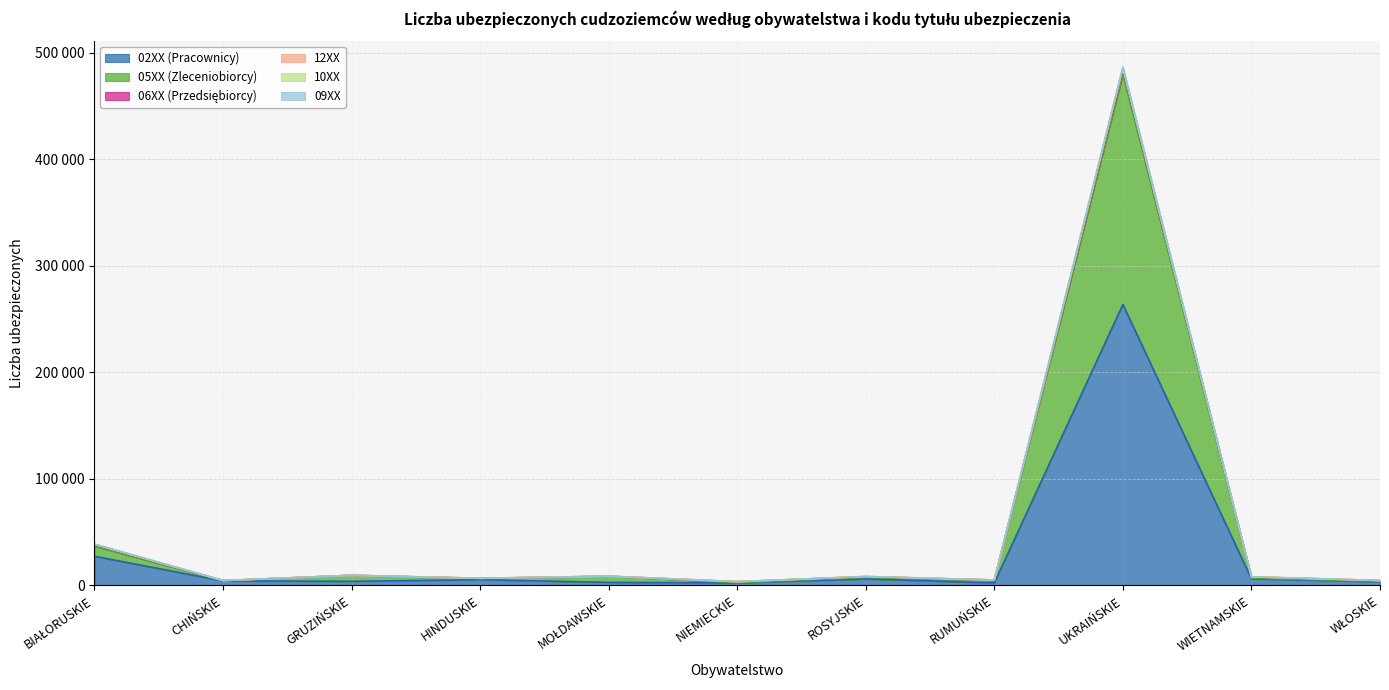

Which series changed the most between CHIŃSKIE and NIEMIECKIE?

02XX (Pracownicy)